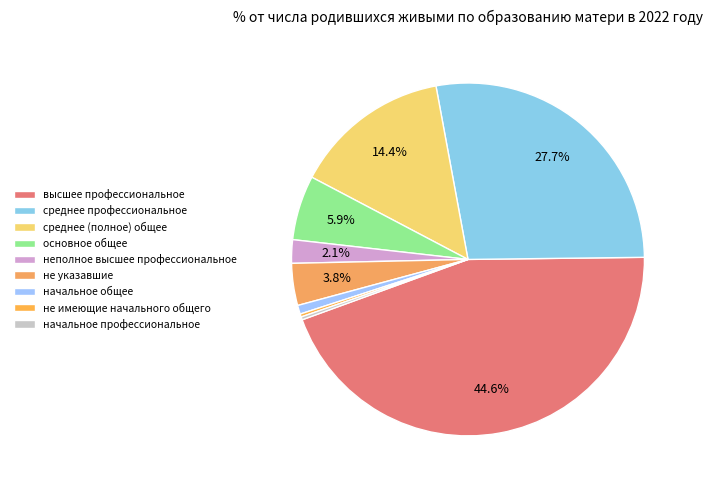

To the nearest percent, what portion does неполное высшее профессиональное represent?

2%